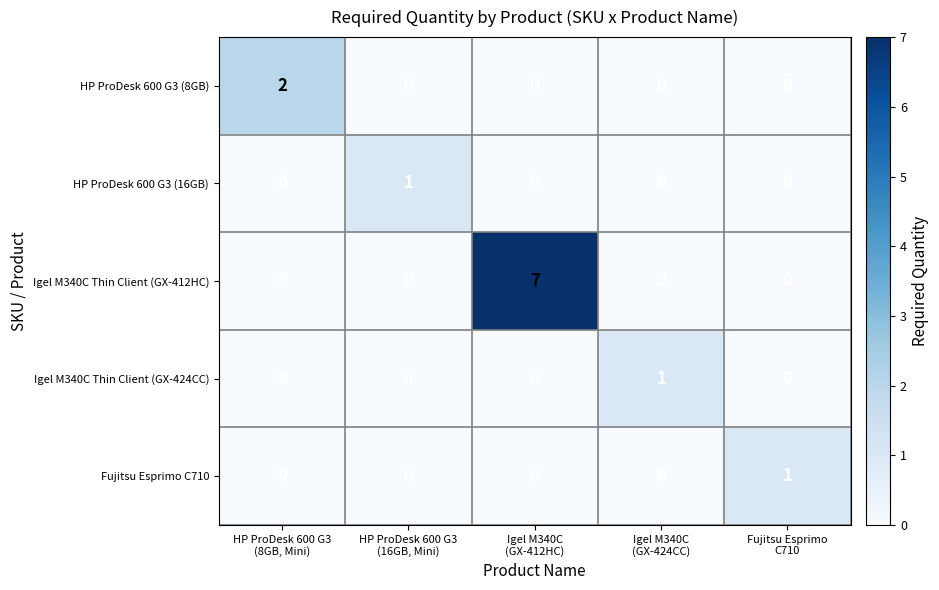

How many distinct data groups are displayed?

5